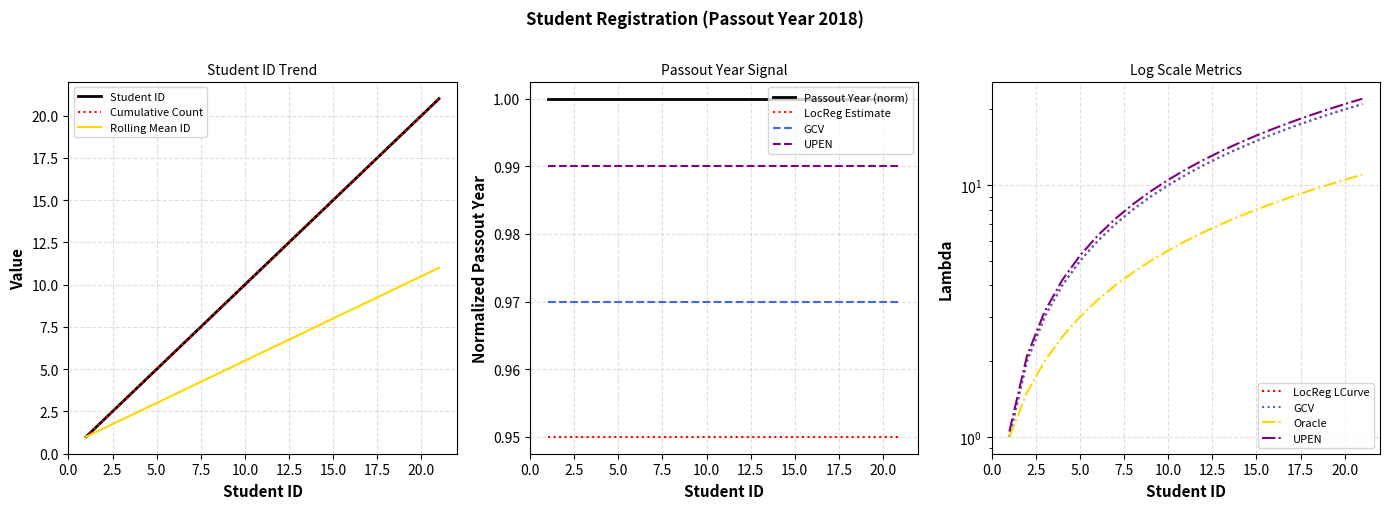

Is it true that Cumulative Count equals 6.3 at 4?

False